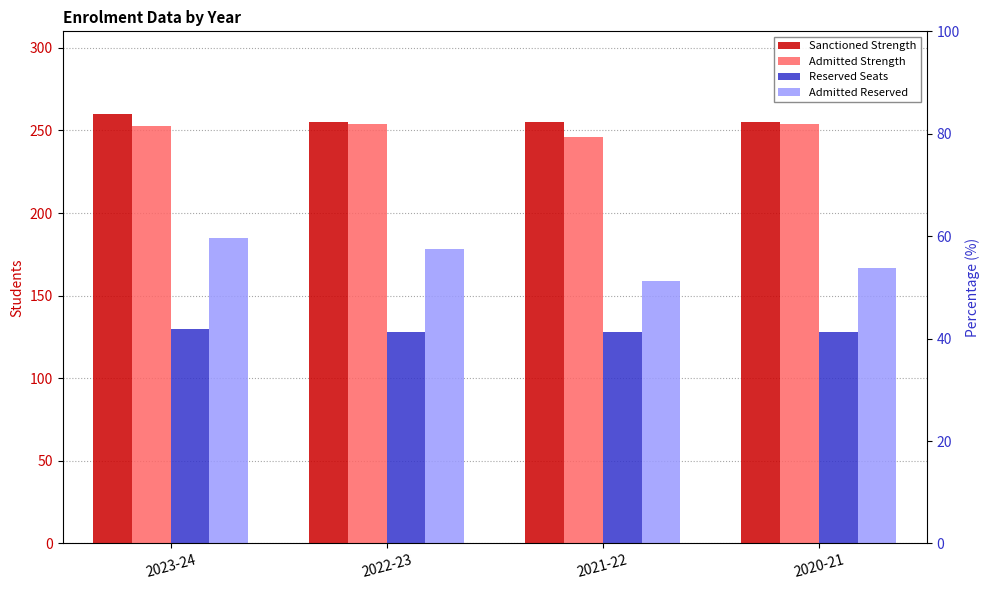

What is the sum of the Admitted Reserved values at 2022-23 and 2021-22?

337